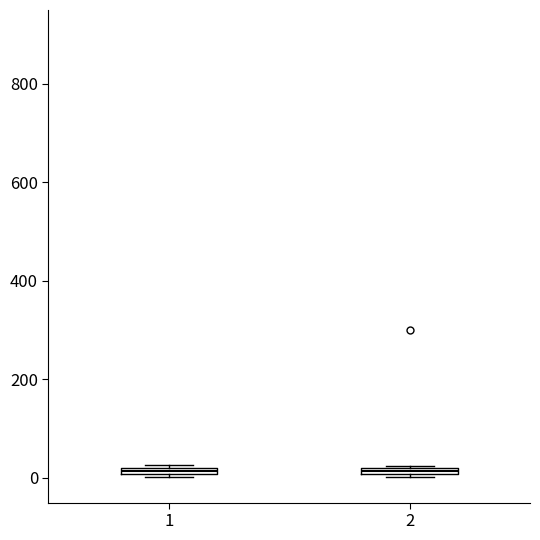

Where is the lower edge of the box at x = 1 on the y-axis? The values are not printed on the chart, so give them approximately, as read against the axis.

0